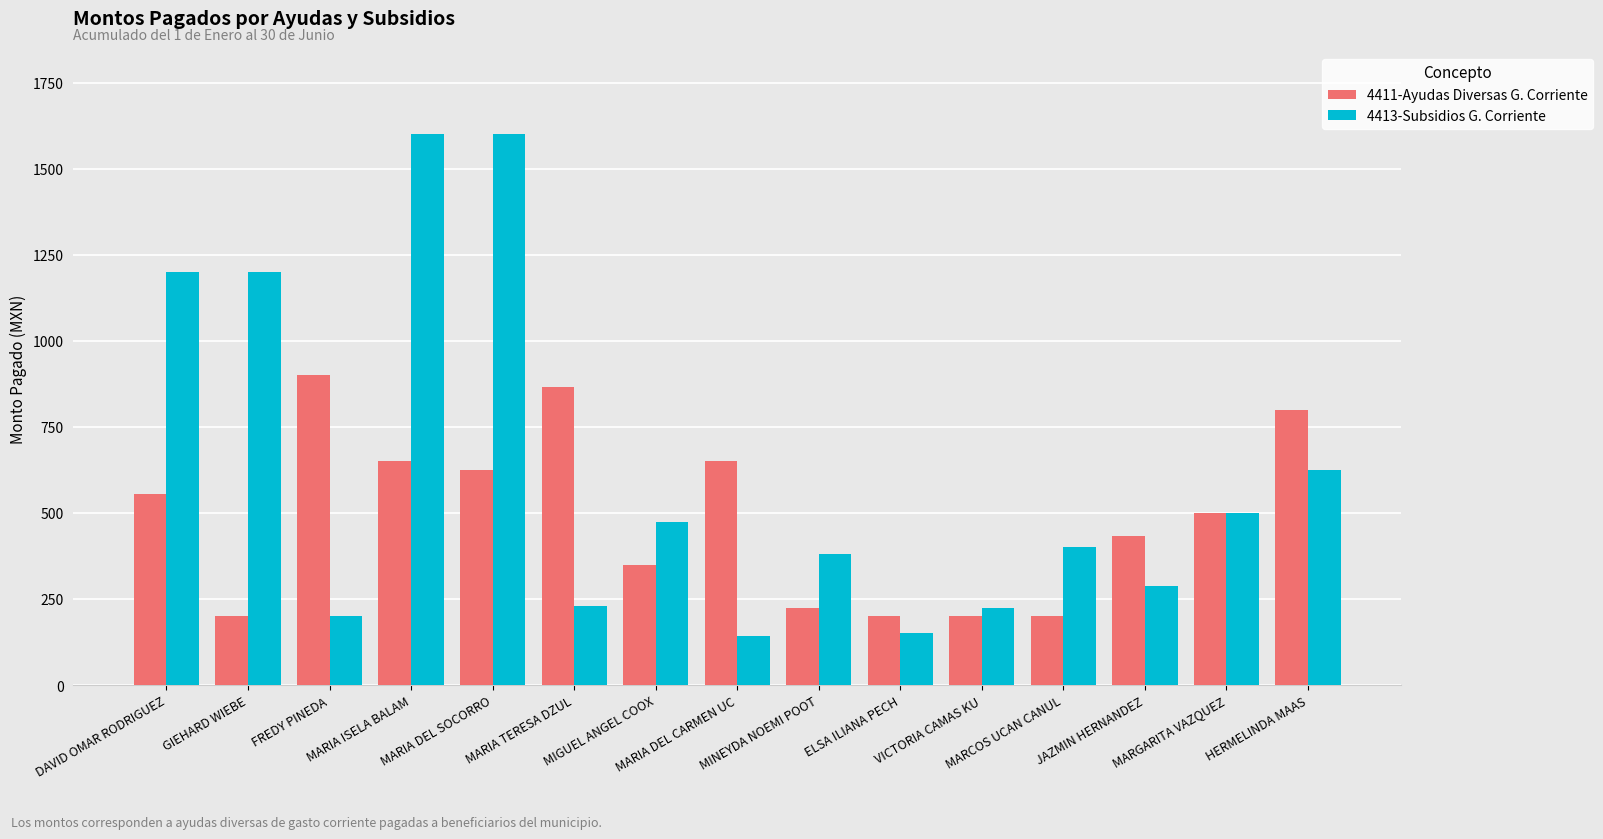

What is the minimum value shown in the chart?

143.0